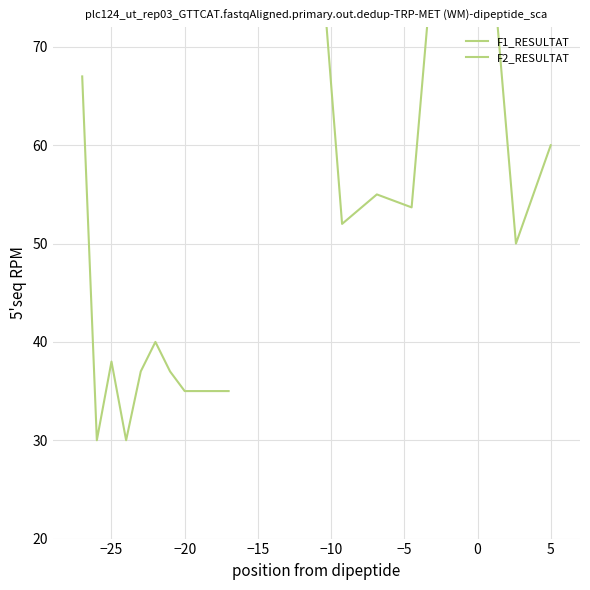

At which category does the data reach its first local peak?

−25